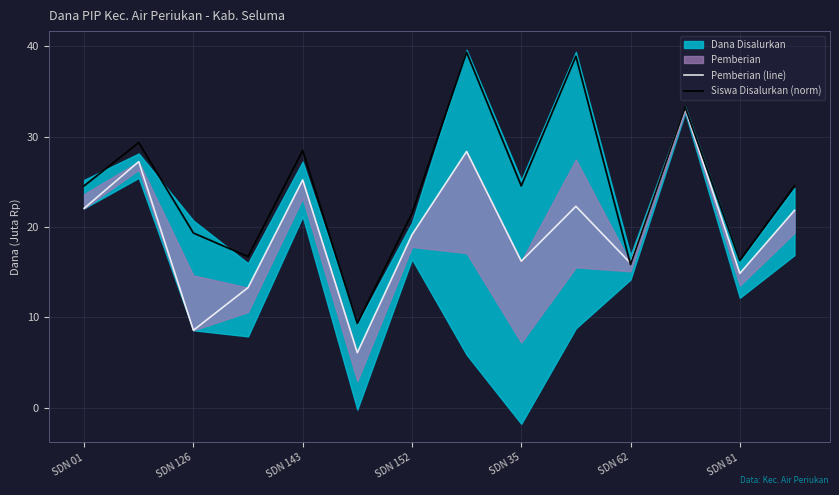

Where does the Pemberian (line) series first go above 21?

SDN 01